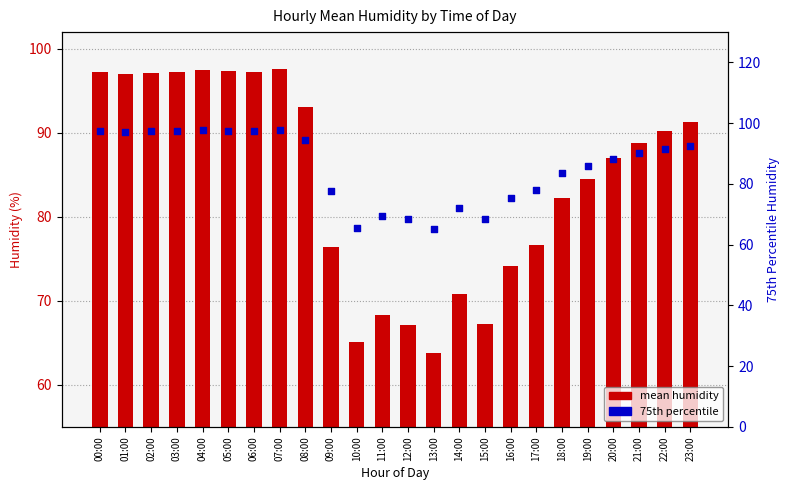

At how many categories does at least one series exceed 72?

19